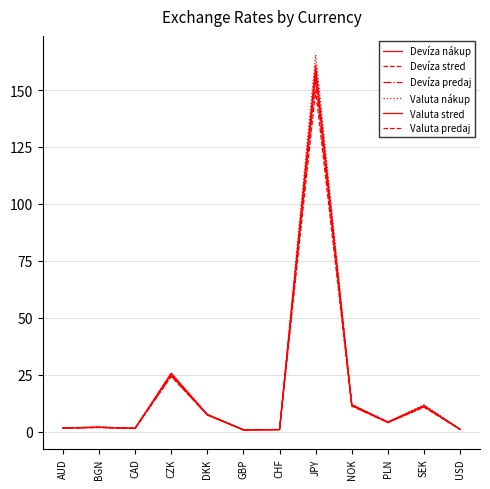

In Valuta predaj, how many points are lower than both neighbors (excluding endpoints)?

3